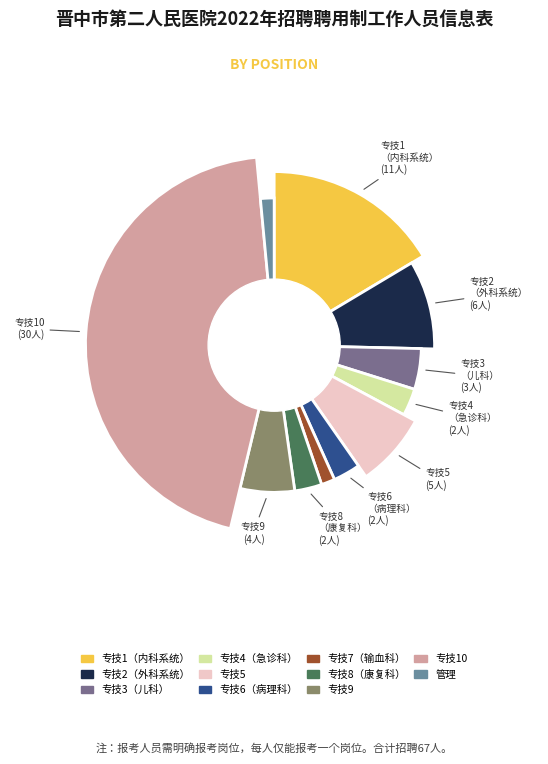

Is there any slice that represents more than half of the pie?

No